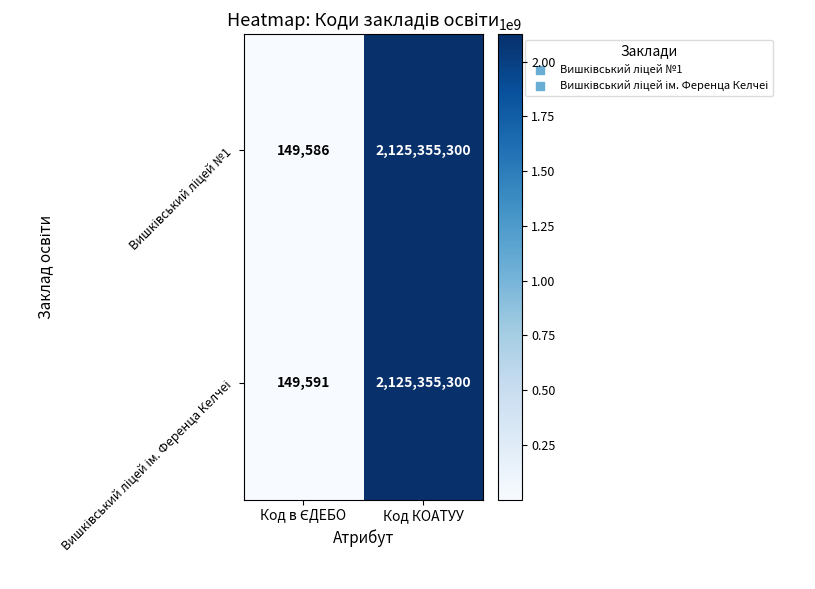

What is the smallest value displayed?

149586